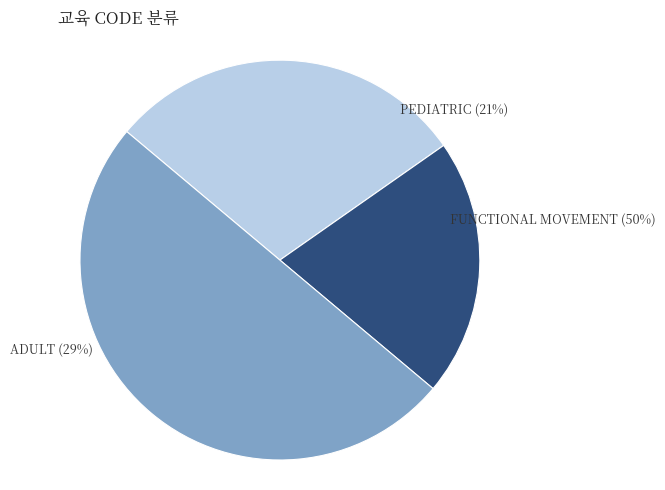

Does any single category account for the majority?

No